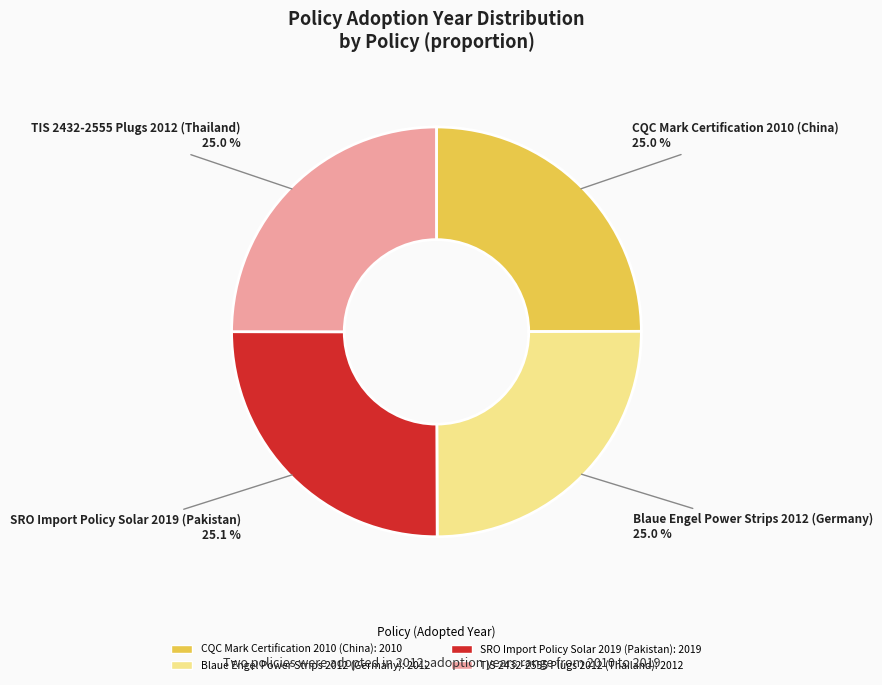

How many segments does this pie chart have?

4